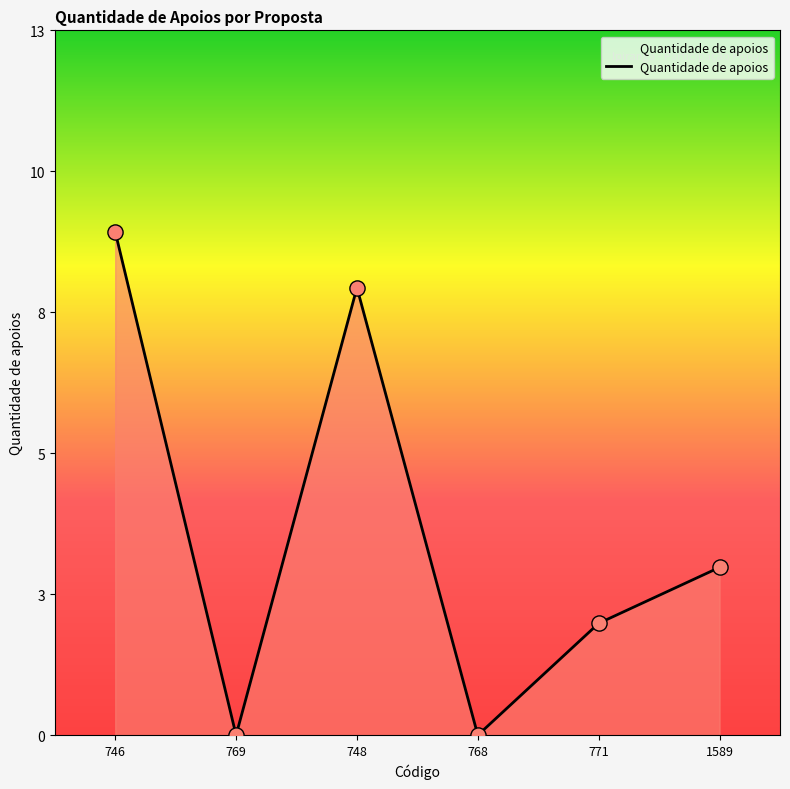

What is the change in value from 746 to 748?

-1